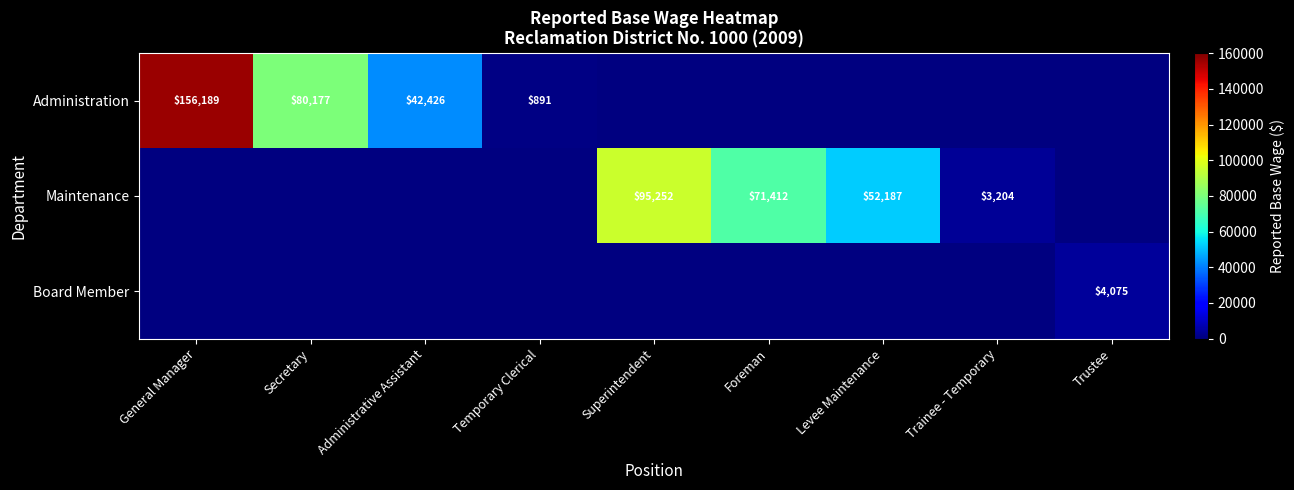

At which label does Administration reach its minimum?

Temporary Clerical